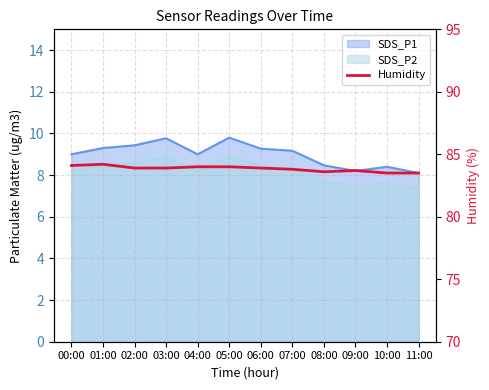

Count the number of categories in the chart.

12